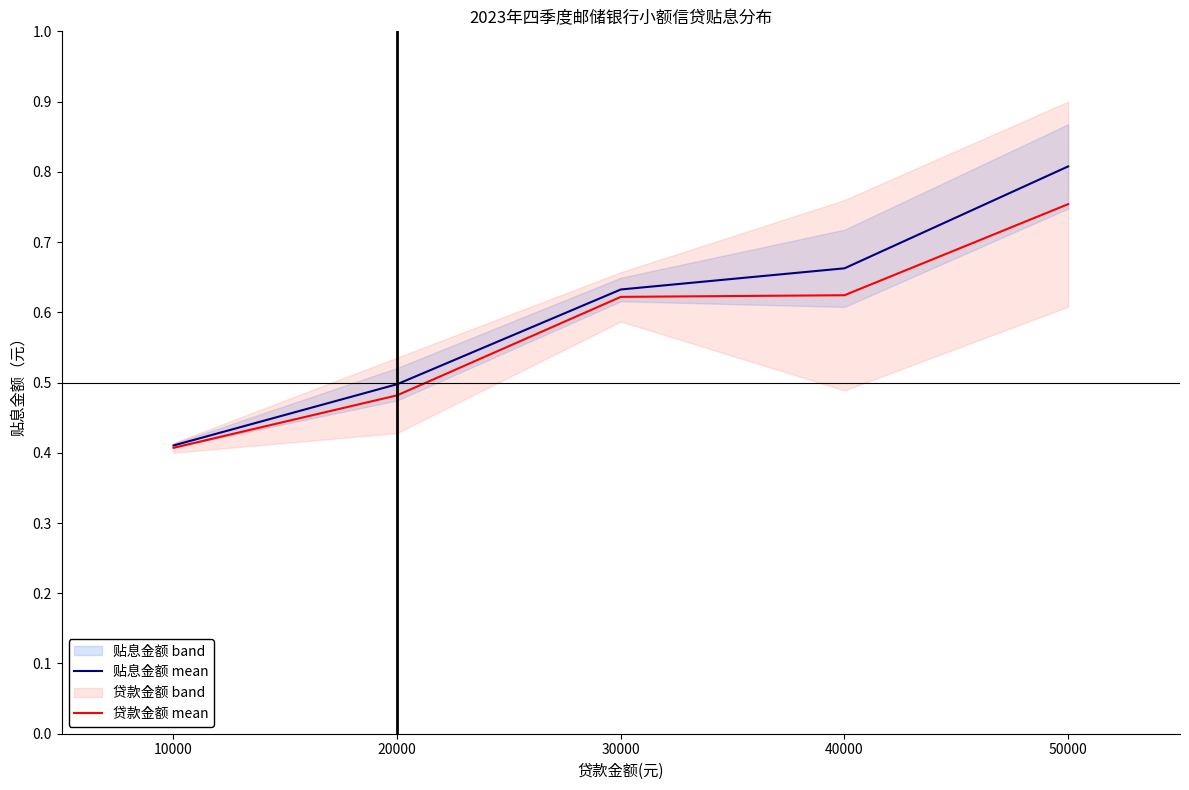

Rank the categories by 贴息金额 mean value from lowest to highest.

10000, 20000, 30000, 40000, 50000